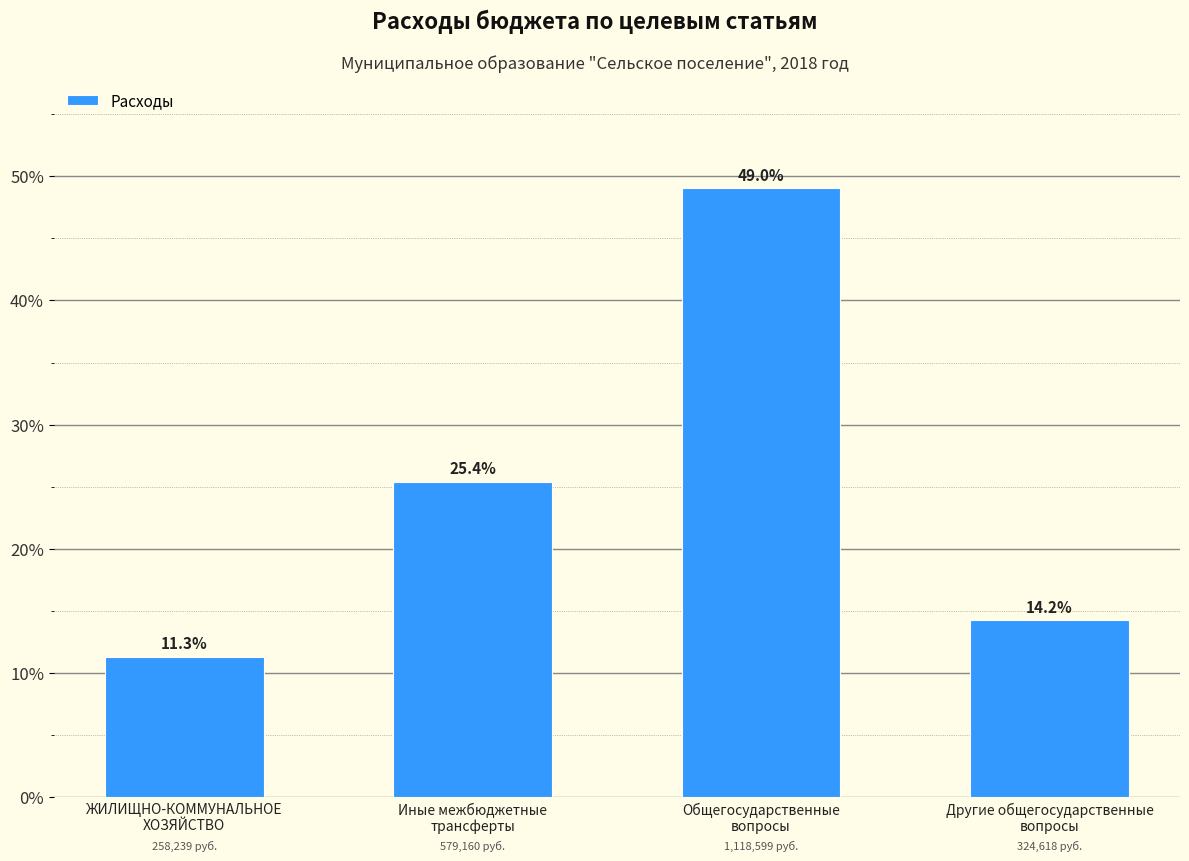

What is the sum of all values?

100.0